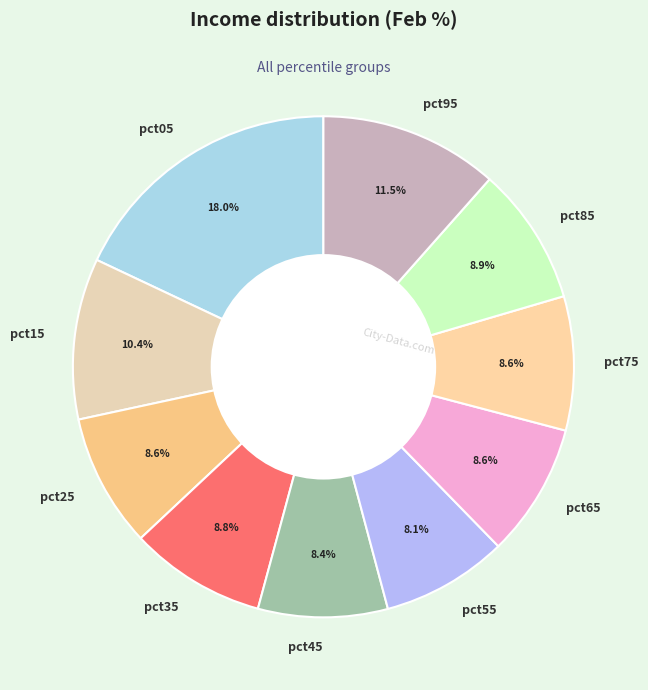

Combined, do pct75 and pct35 account for over 50%?

No